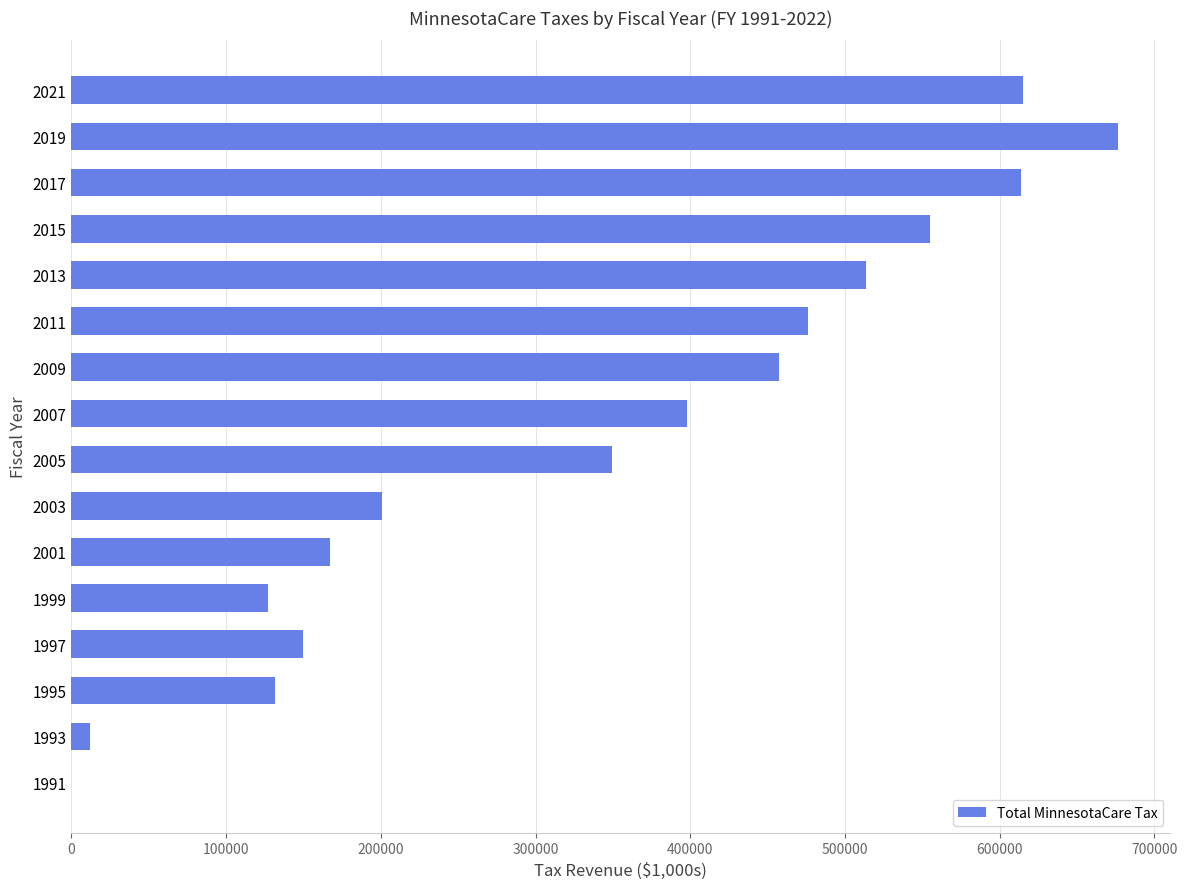

The value at 2009 is 719491. True or false?

False